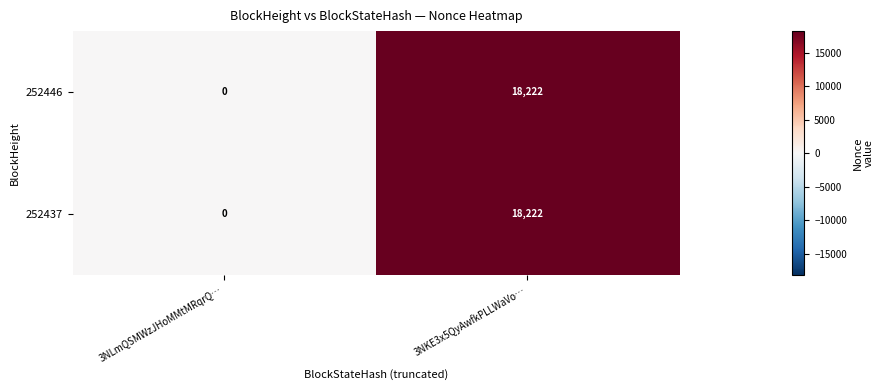

What is the greatest value displayed?

18222